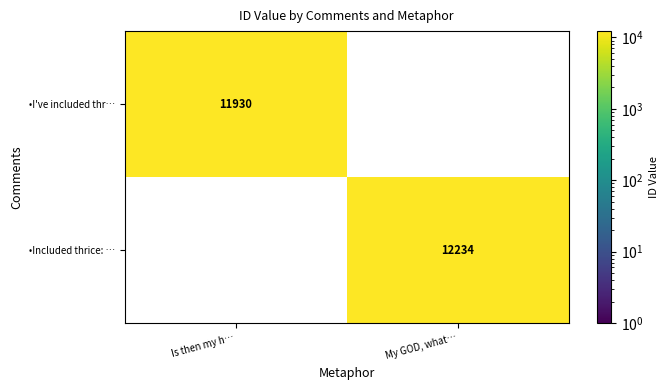

The value of •I've included thr… at Is then my h… is 11930. True or false?

True